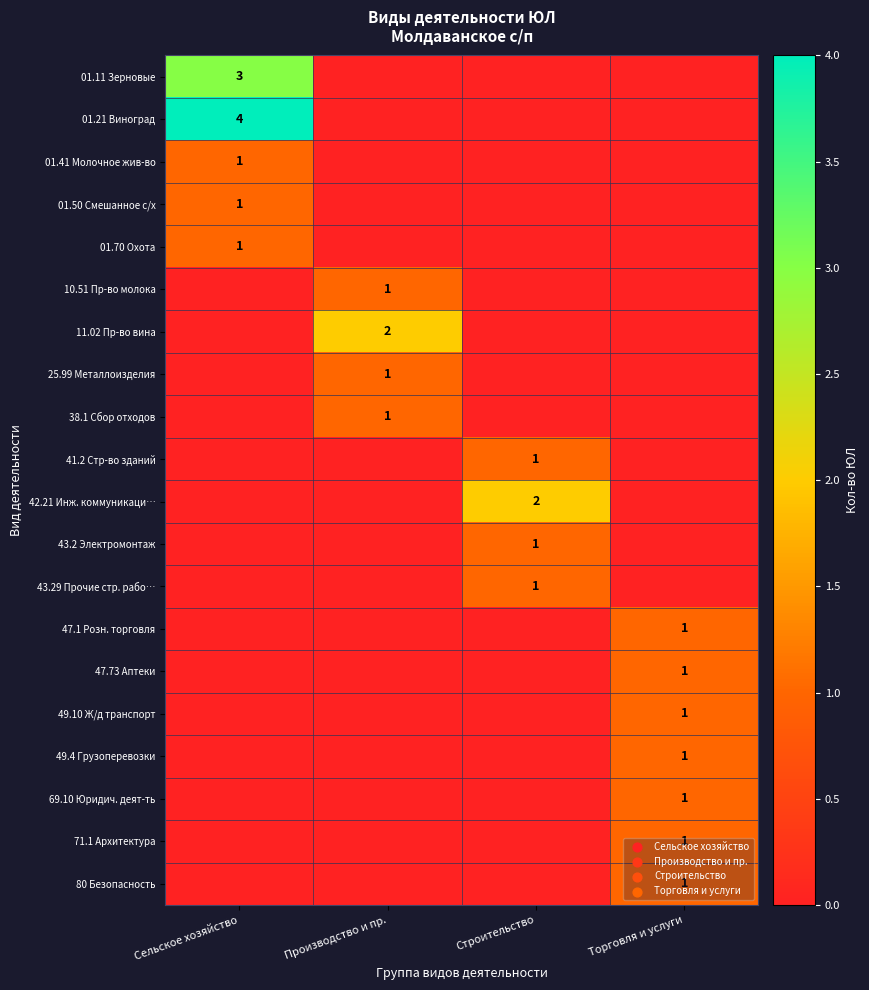

Is it true that 47.1 Розн. торговля equals 0 at Торговля и услуги?

False